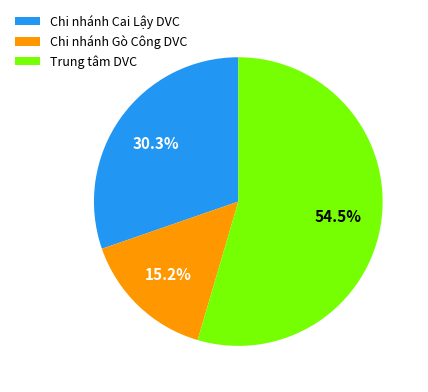

Does any single category account for the majority?

Yes